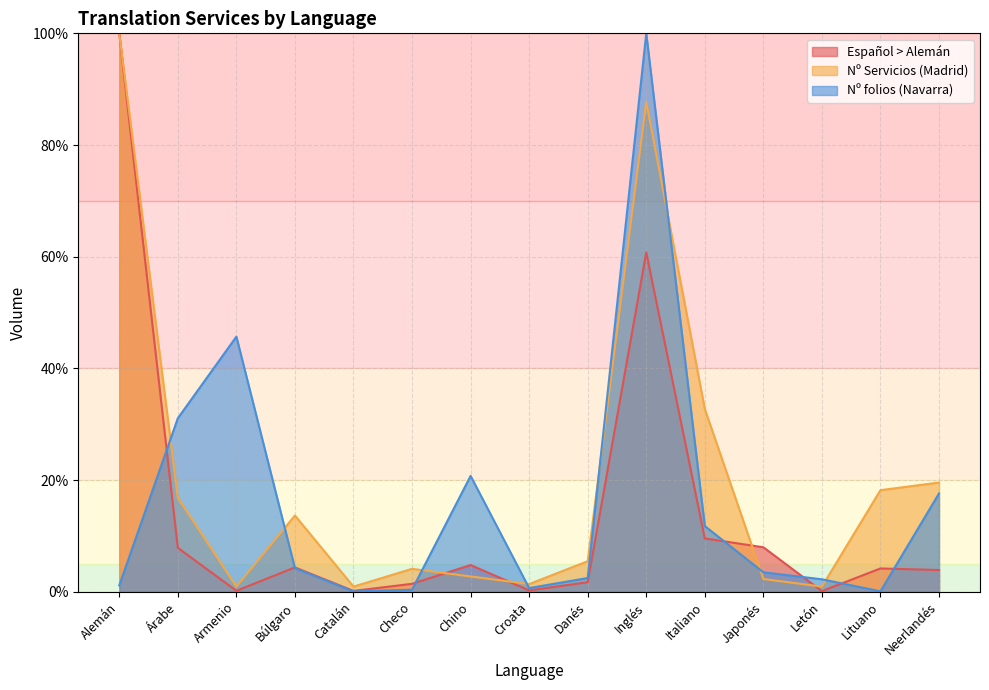

Where does the Nº Servicios (Madrid) series first go above 5?

Alemán